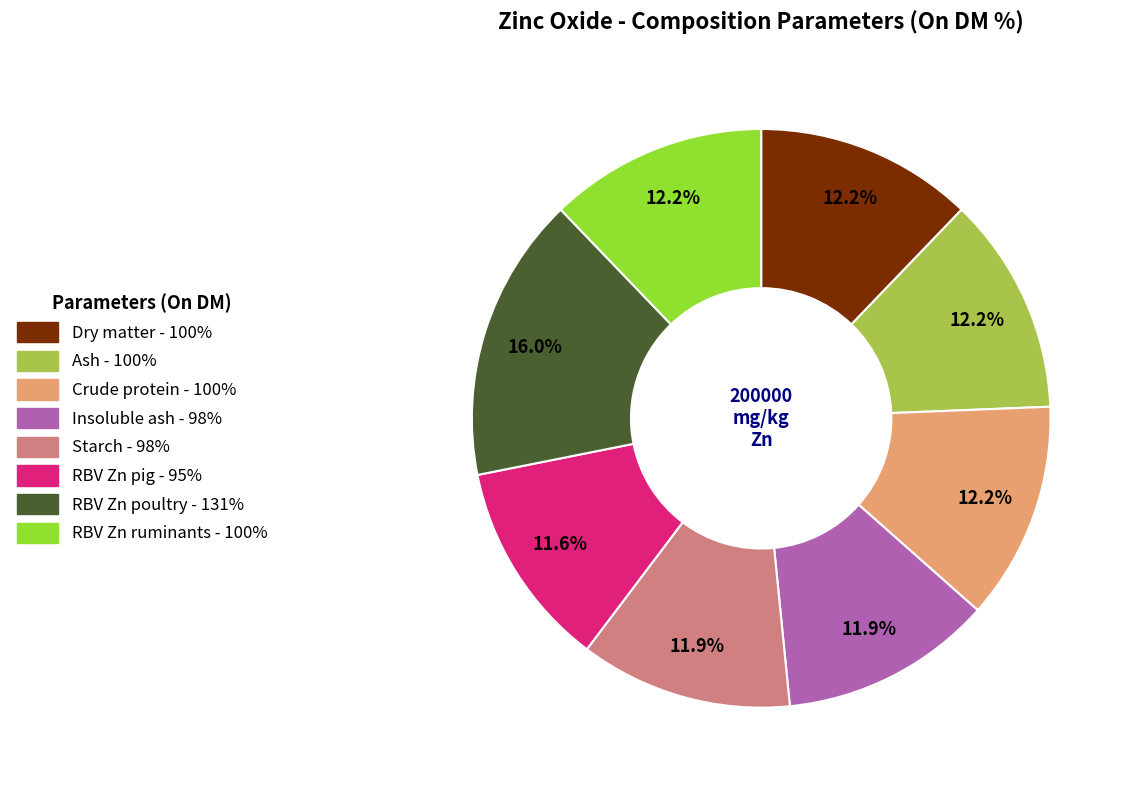

Approximately how many times larger is the value at Starch compared to RBV Zn ruminants?

1.0